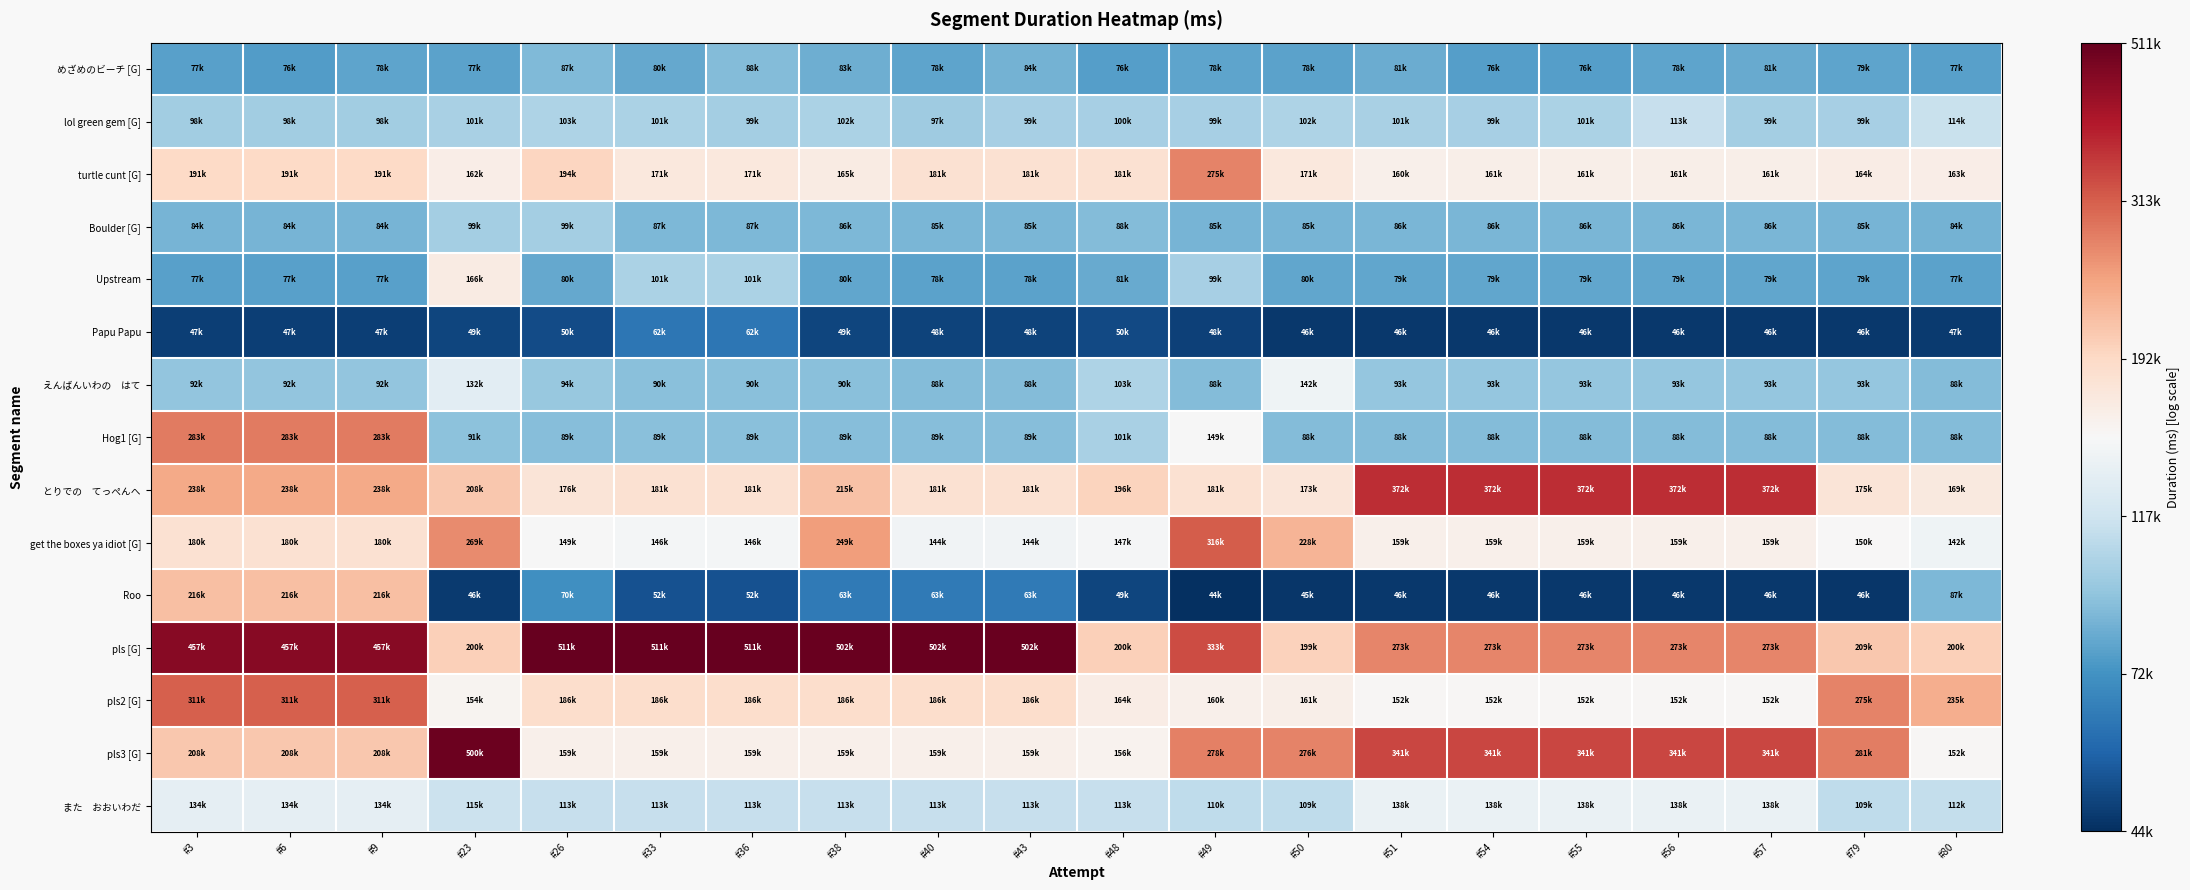

Which has a higher value, #51 or #40?

#51